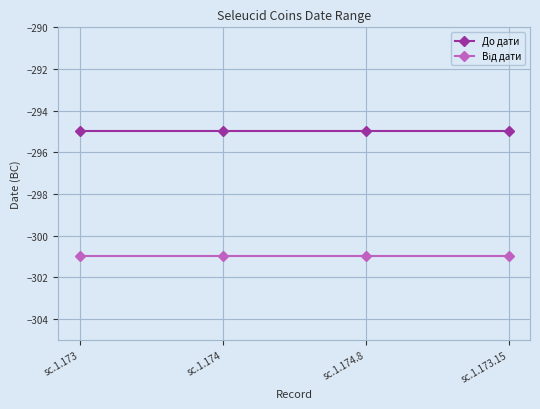

What is the total value across all series at sc.1.174.8?

-596